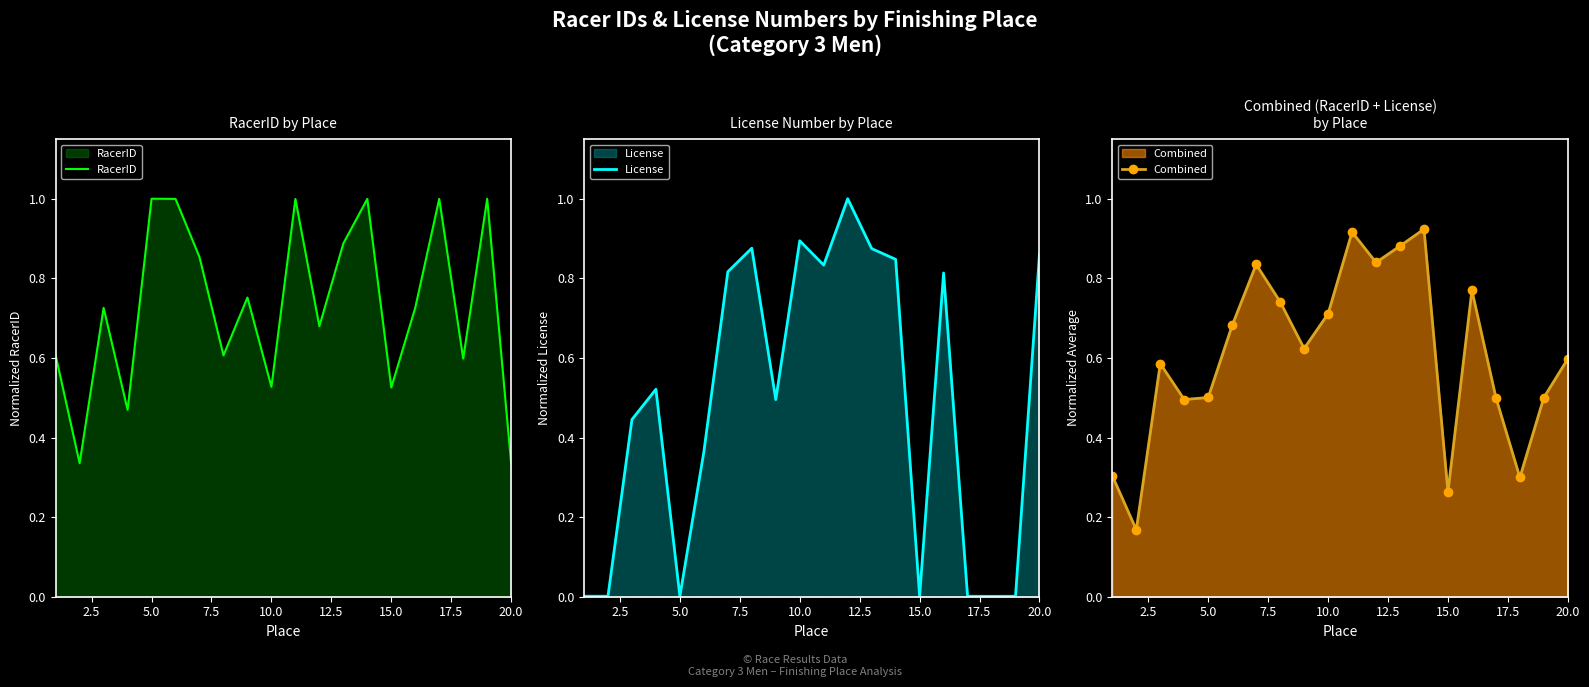

What is the highest value of the RacerID series?

1.0